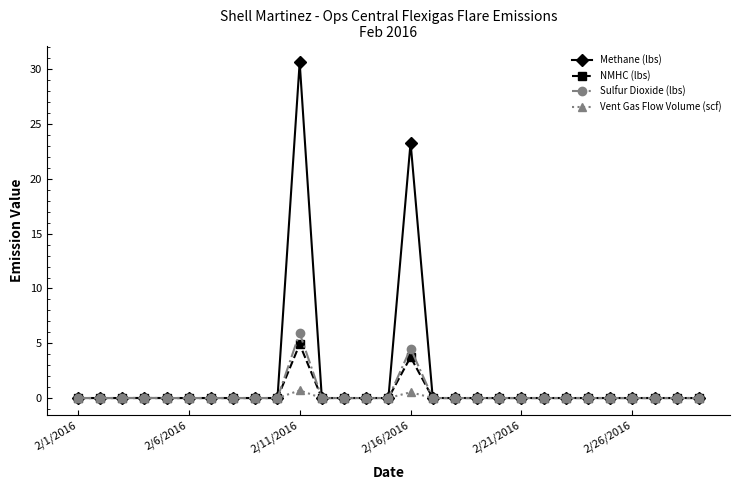

Which series has the widest spread of values?

Methane (lbs)